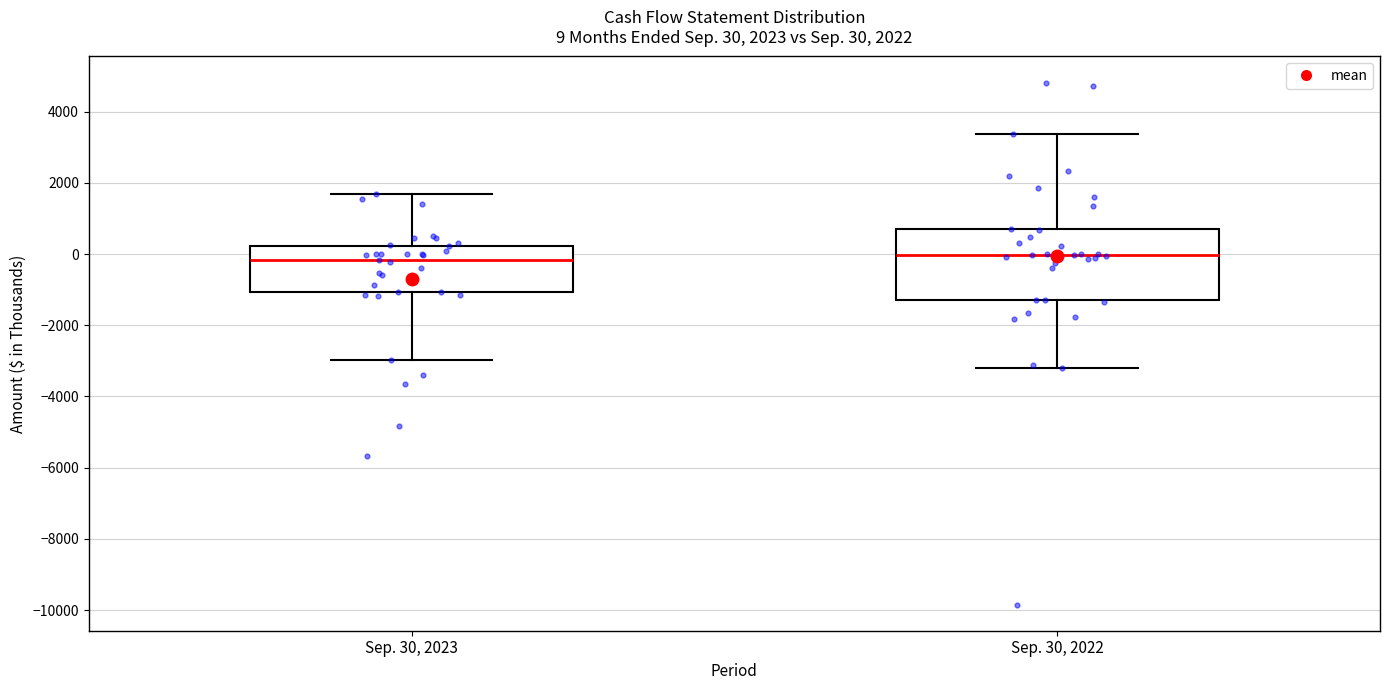

Comparing the boxes themselves (not the whiskers), which one is the tallest?

Sep. 30, 2022